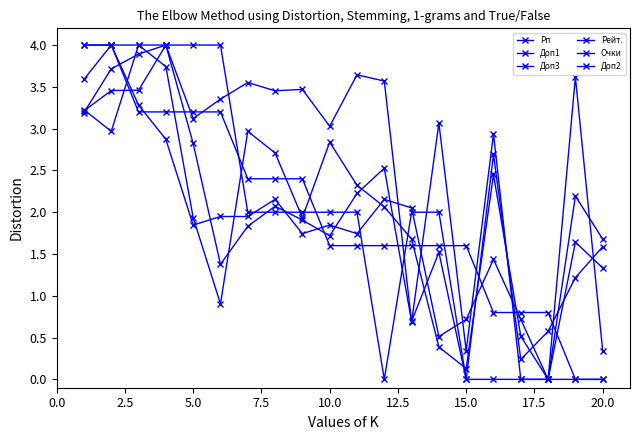

How many categories are shown in the chart?

20